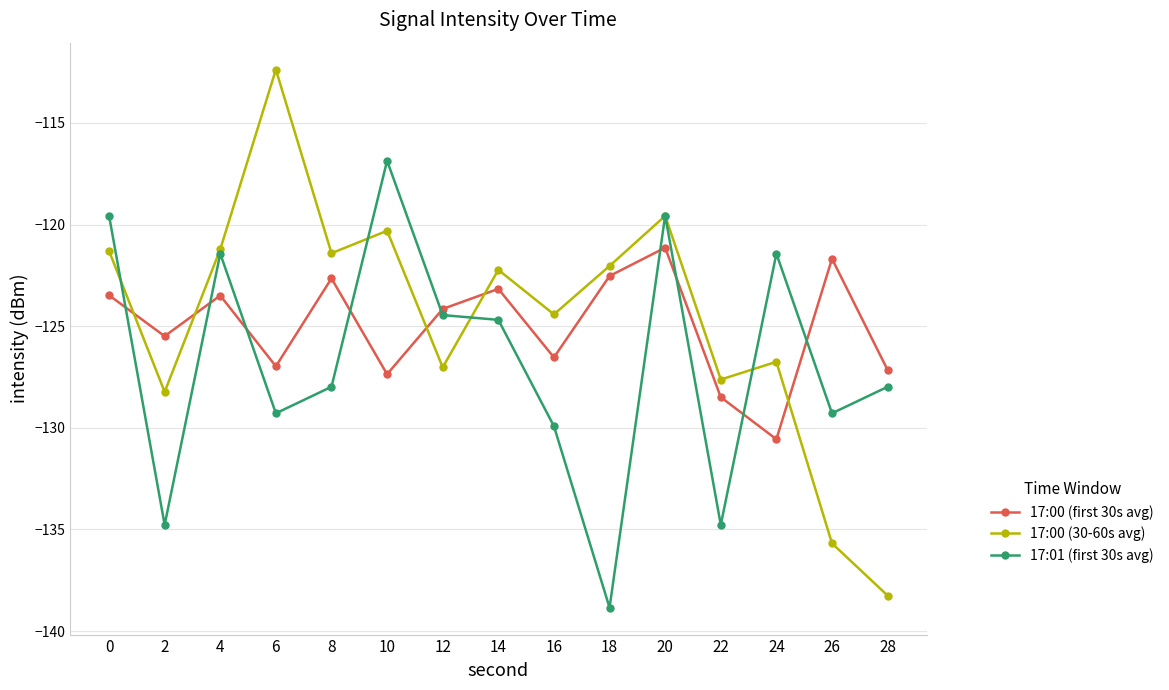

How many interior local valleys does the 17:00 (first 30s avg) series have?

5